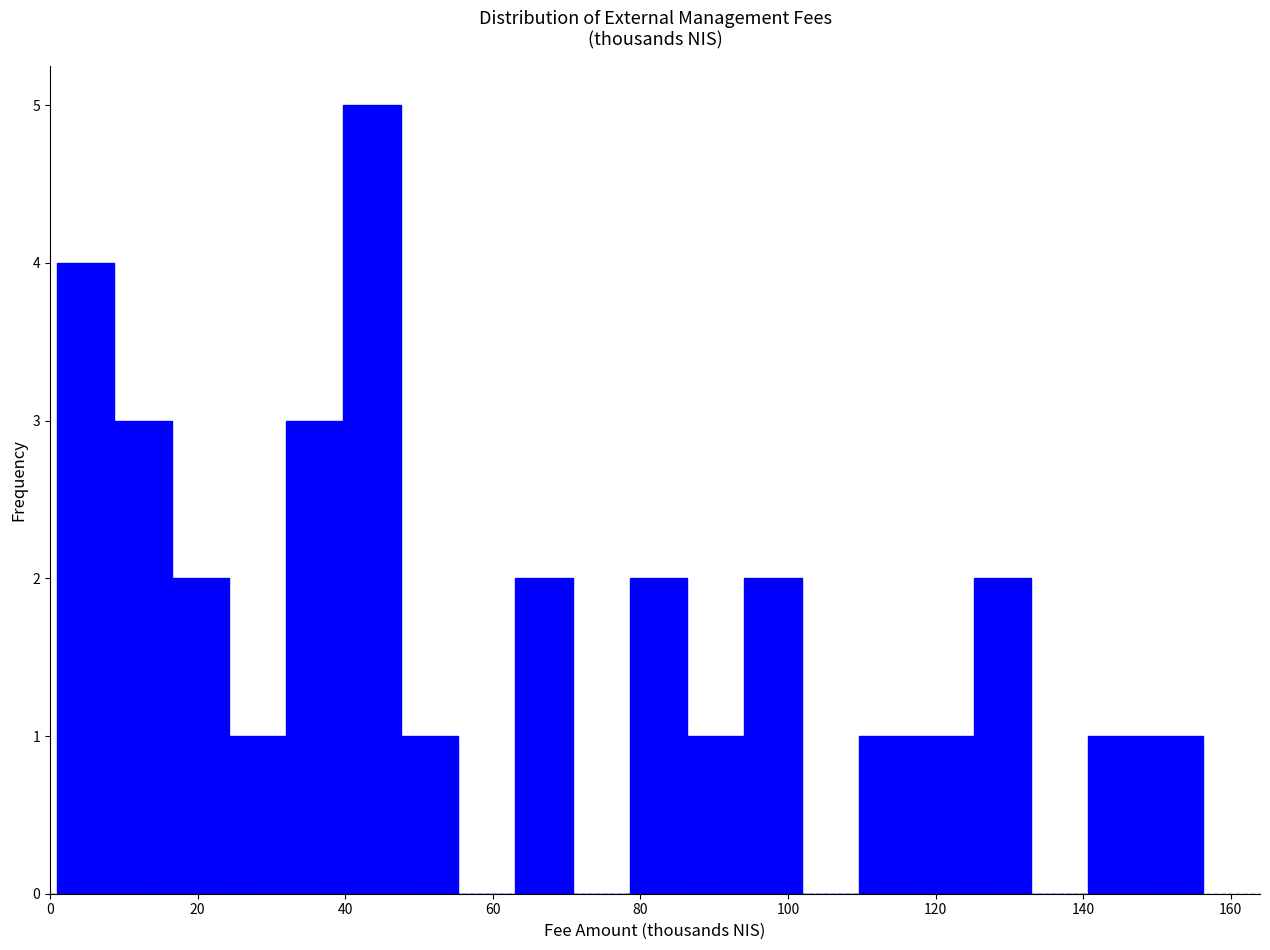

Around what value on the x-axis is the tallest bar? Give the approximate position of its centre, as read against the axis.

44